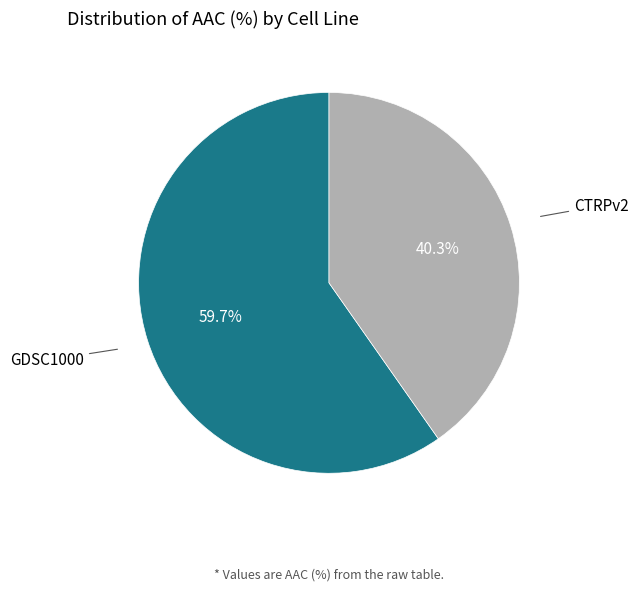

Is GDSC1000 the majority of the pie?

Yes